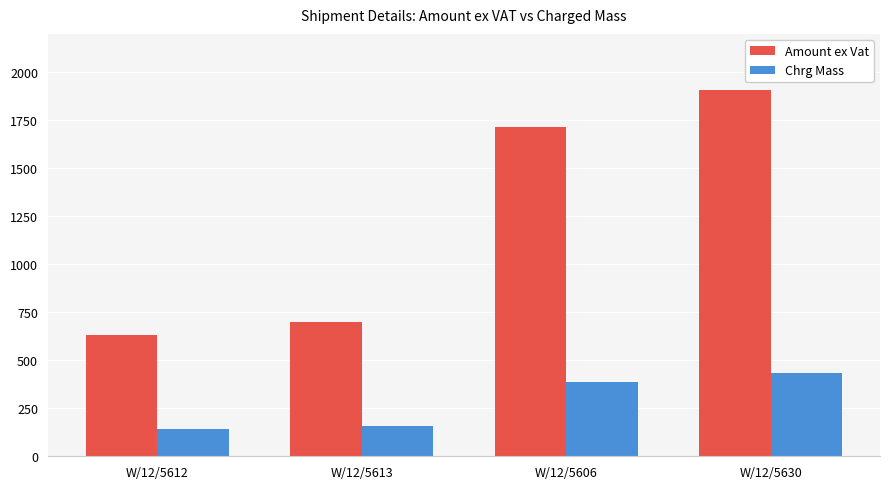

Where is Chrg Mass nearest to the value 286?

W/12/5606